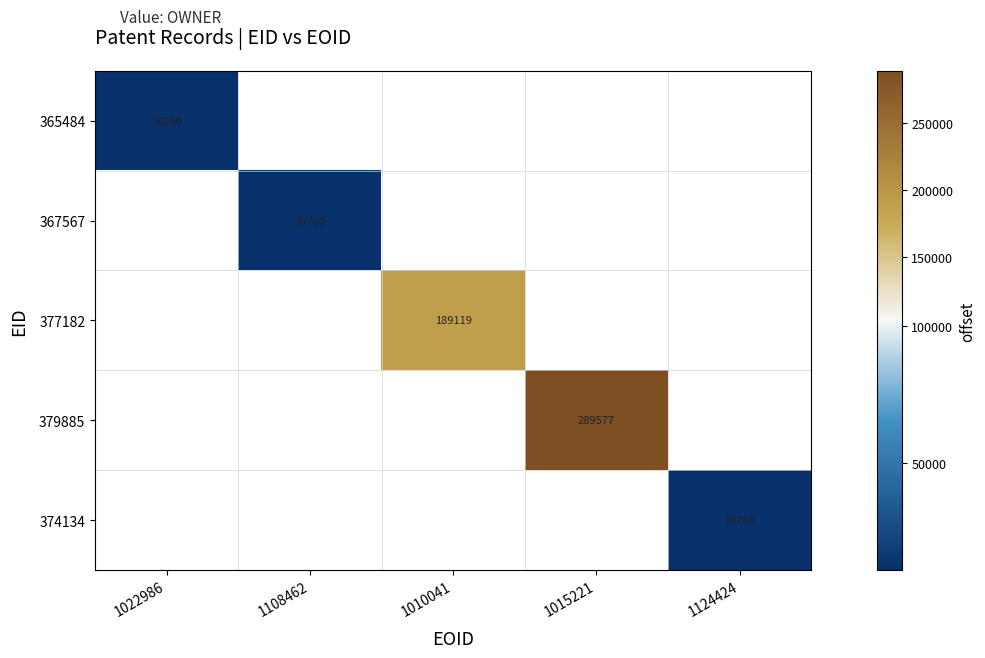

The value of 367567 at 1108462 is 16312. True or false?

False